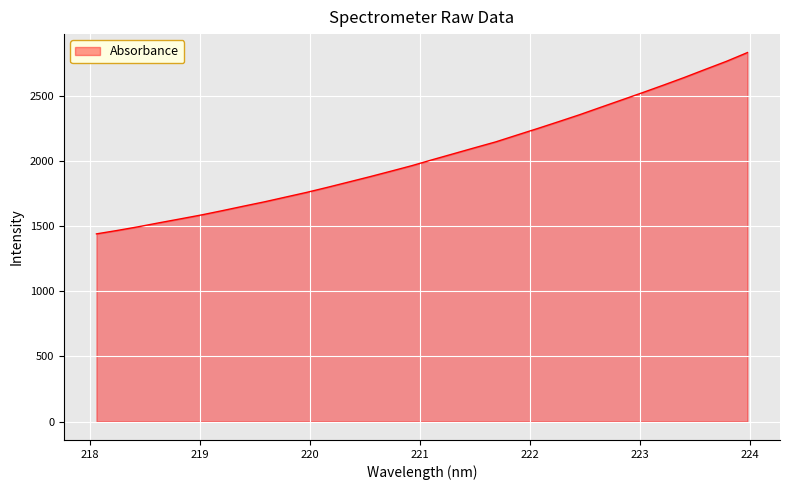

What is the difference between the maximum and minimum values?

1392.5